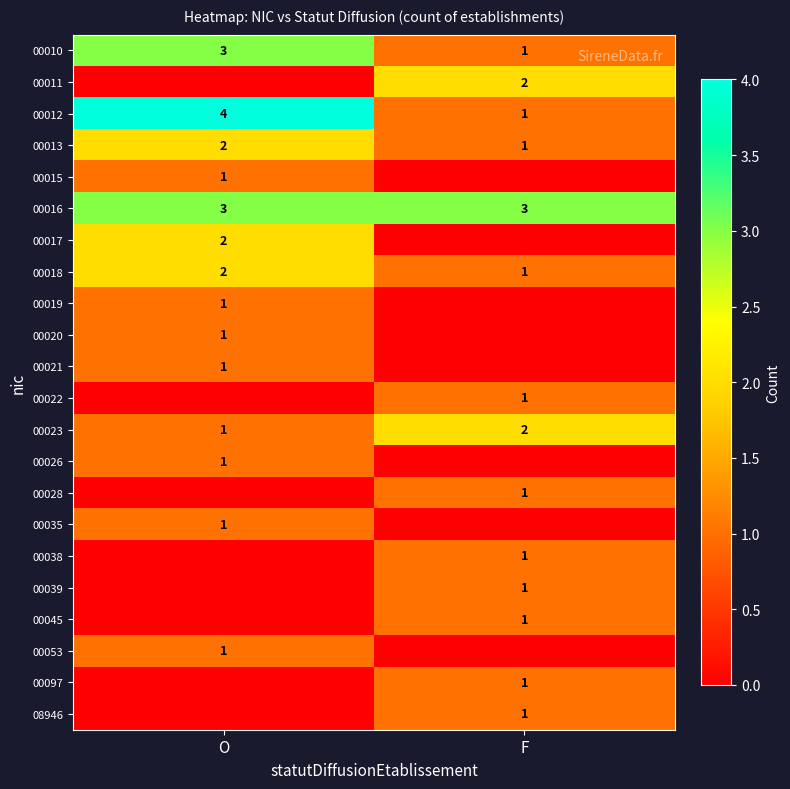

What is the spread (max minus min) of values at O?

4